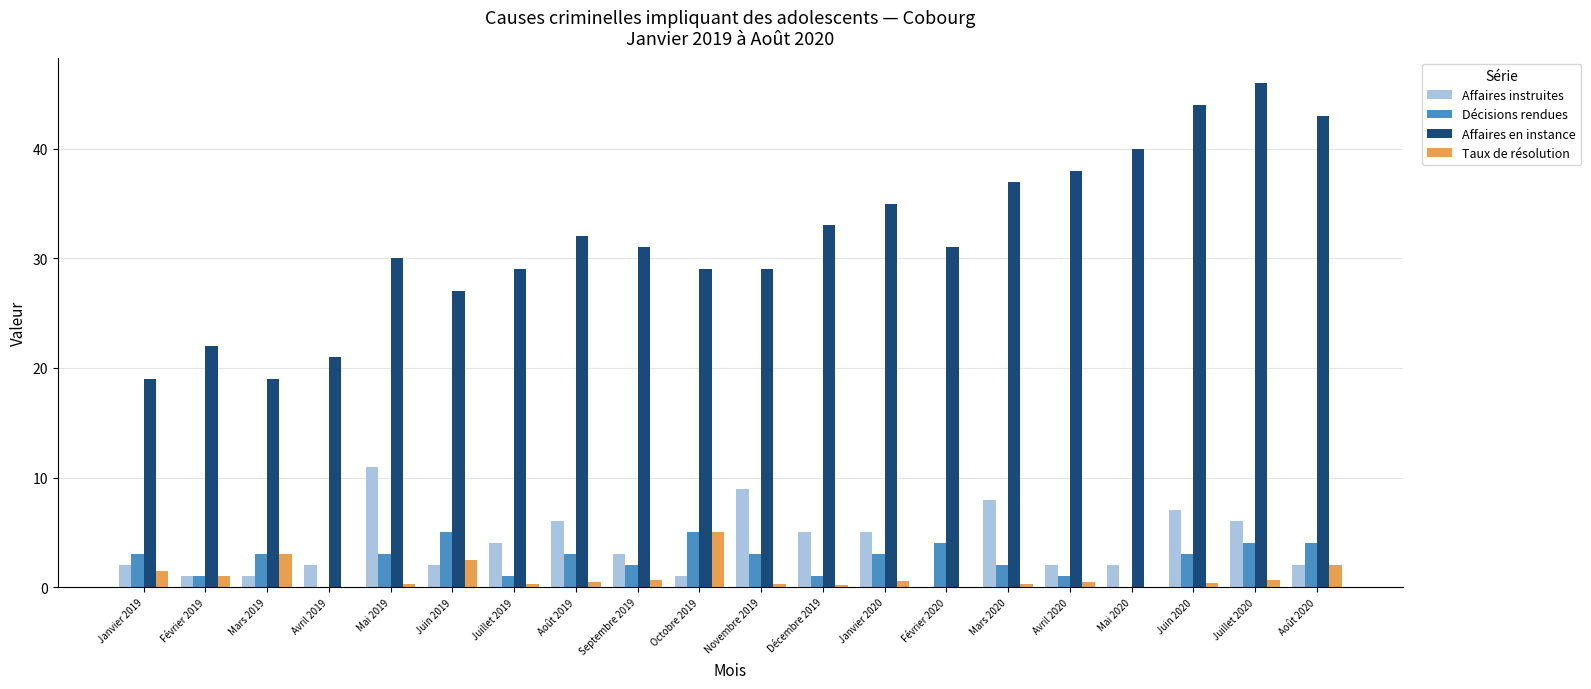

What is the spread (max minus min) of values at Juin 2020?

43.6